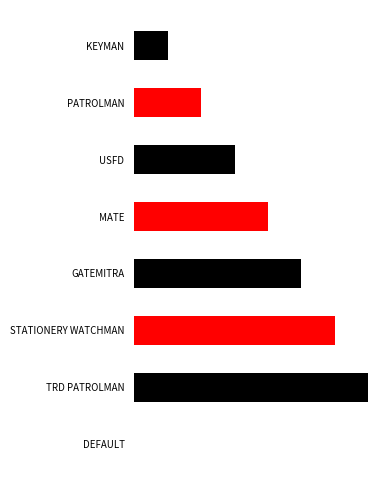

What position from the left is PATROLMAN?

2